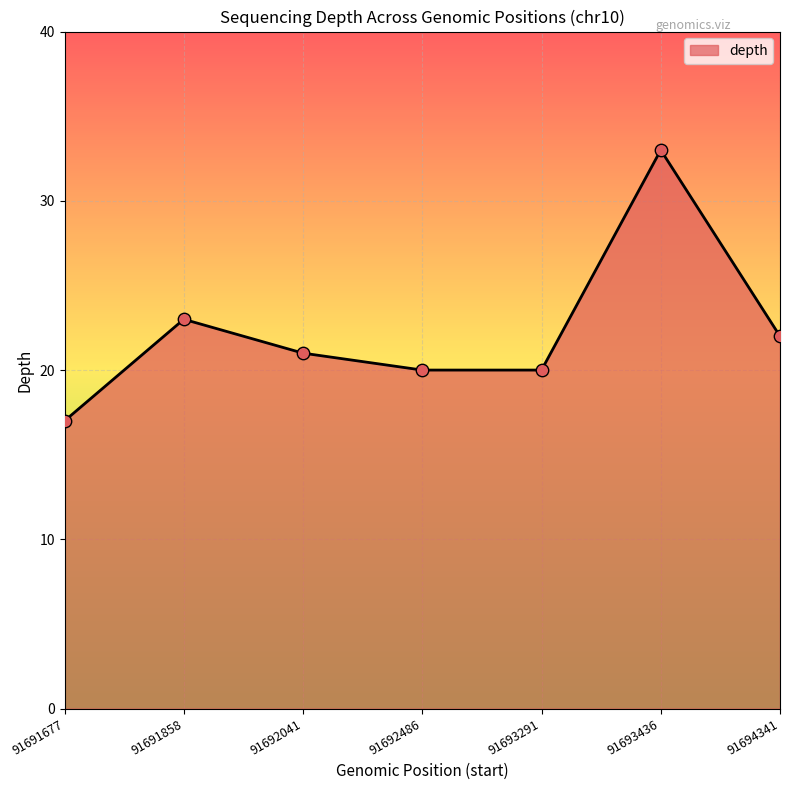

Which has a higher value, 91692486 or 91694341?

91694341